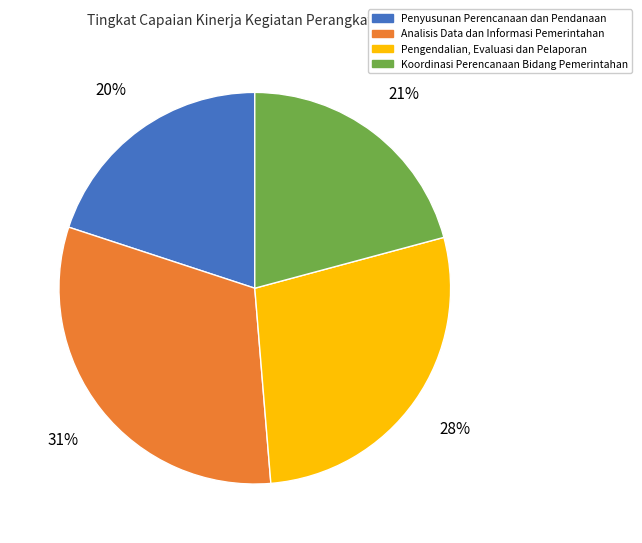

Count the number of slices in the pie.

4